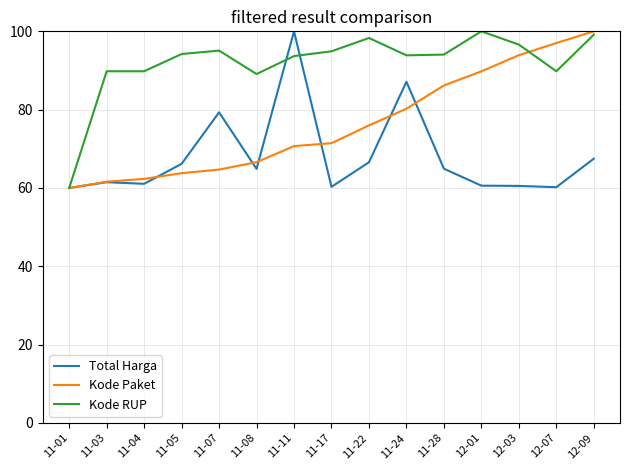

Which series changed the most between 11-04 and 11-11?

Total Harga